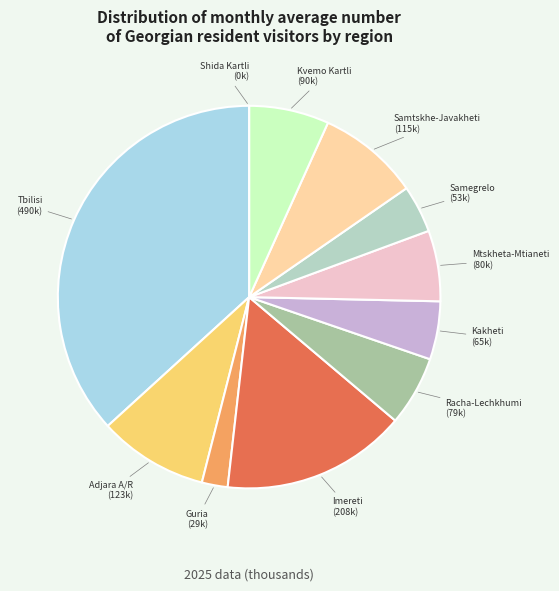

True or false: Mtskheta-Mtianeti accounts for 1% of the total.

False